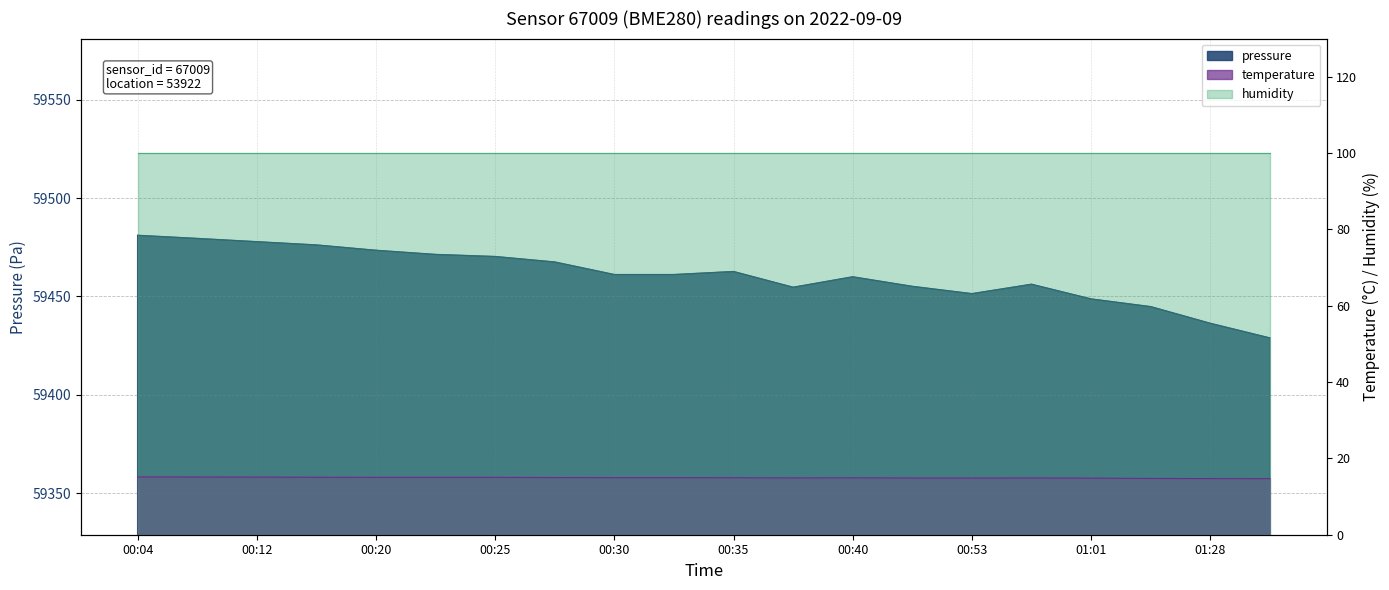

At which label does pressure first exceed 59461?

00:04